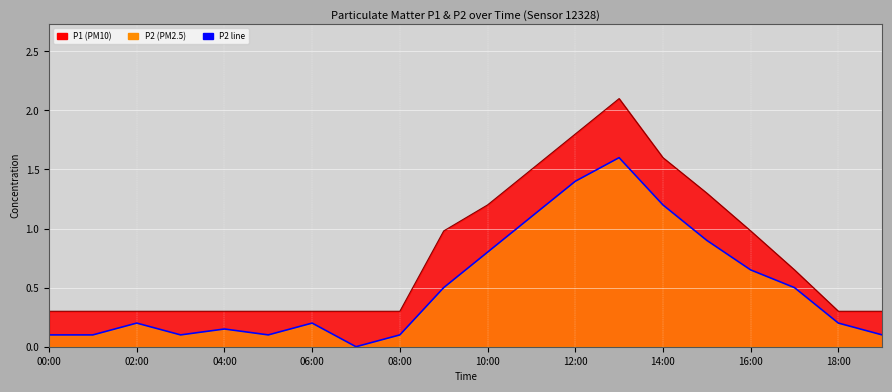

How many interior local peaks (higher than both neighbors) does the data have?

4